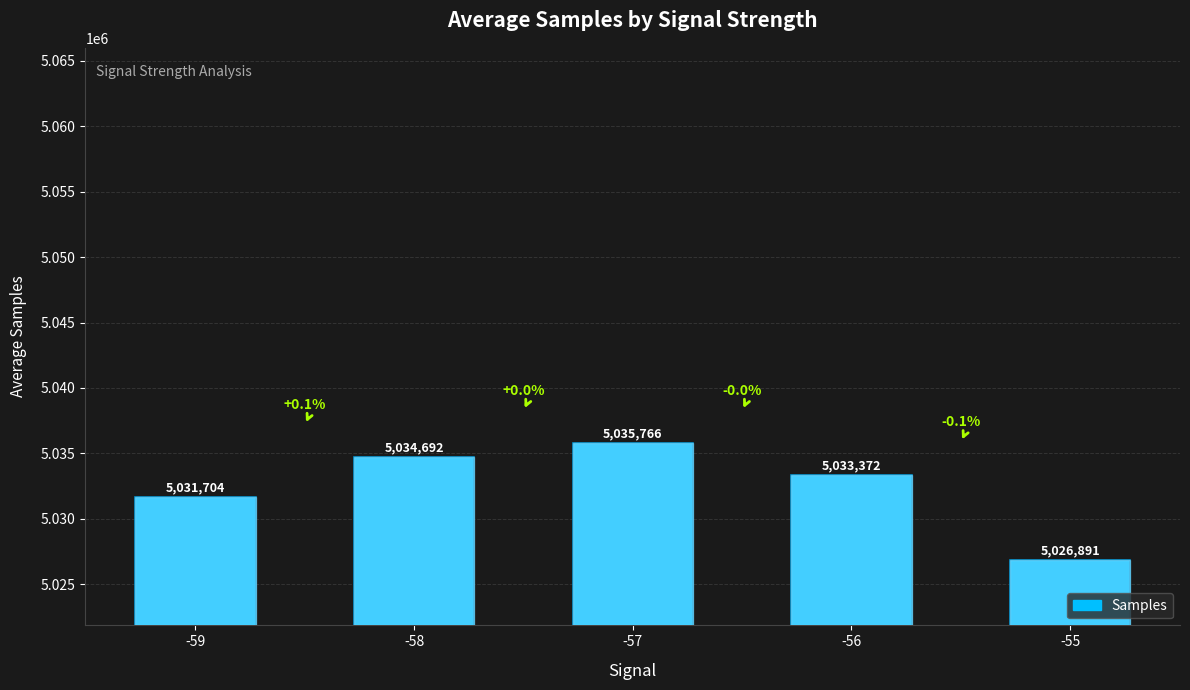

How many bars are there in total?

5